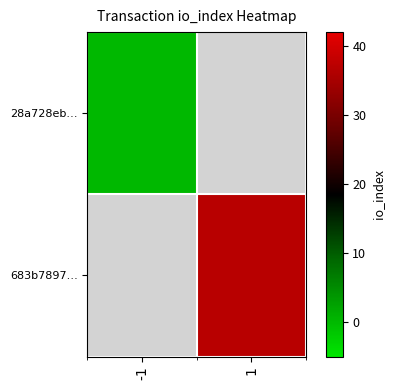

Count the number of categories in the chart.

2